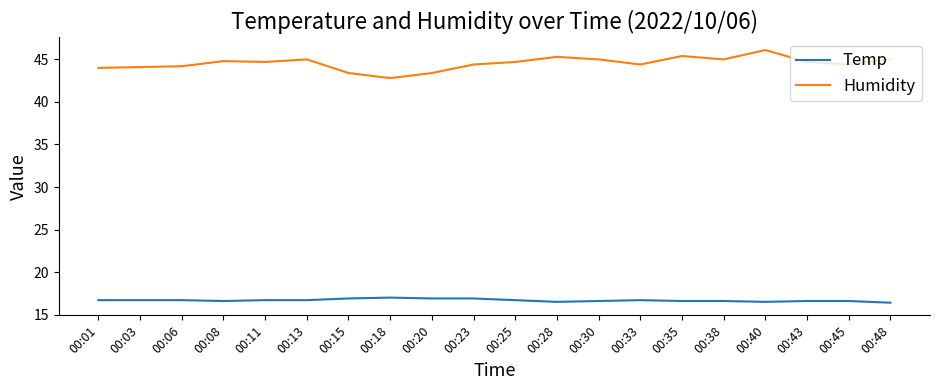

What is the sum of all Temp values?

333.6